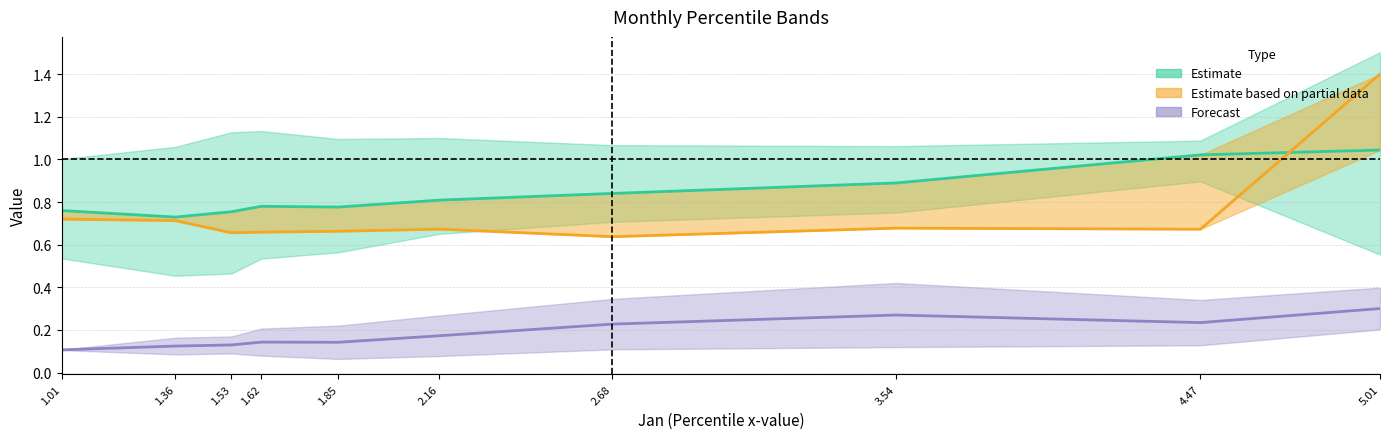

Does the chart have visible grid lines?

Yes